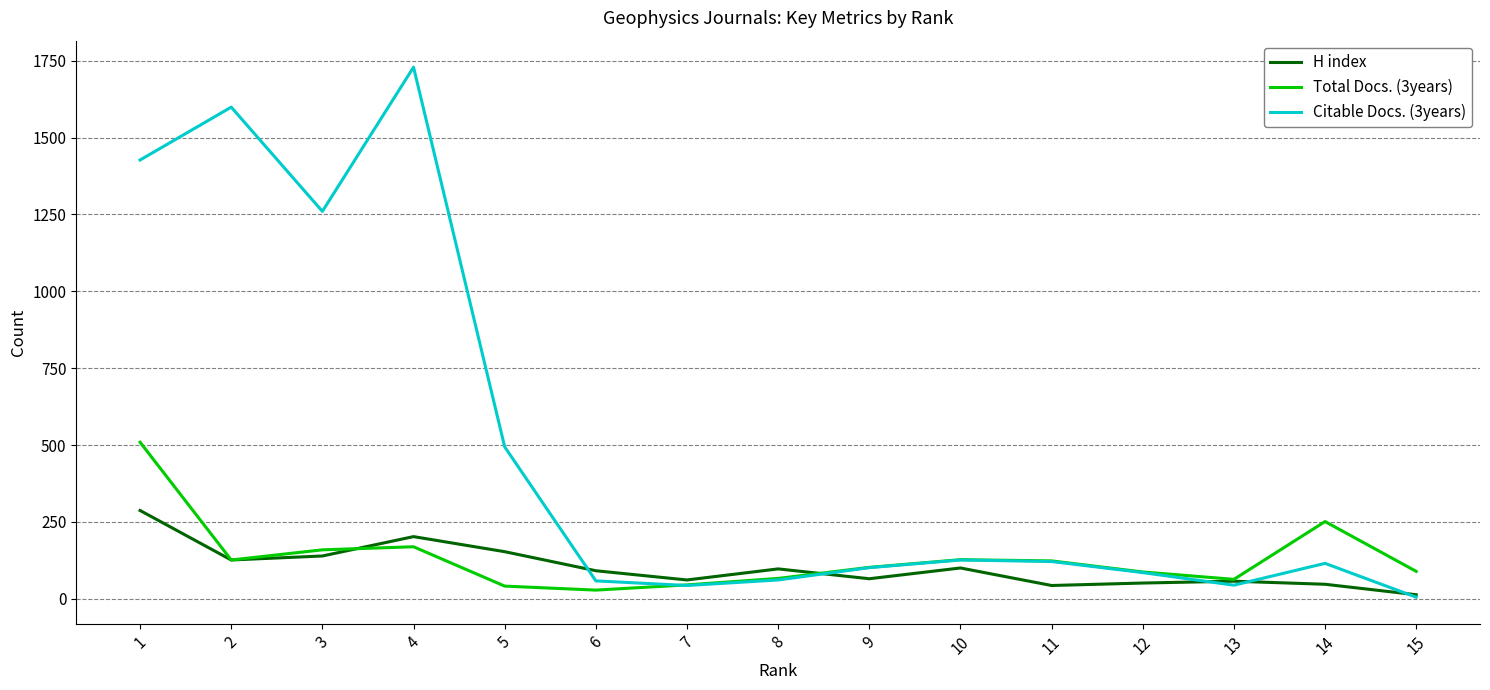

At which category does H index reach its first local peak?

4